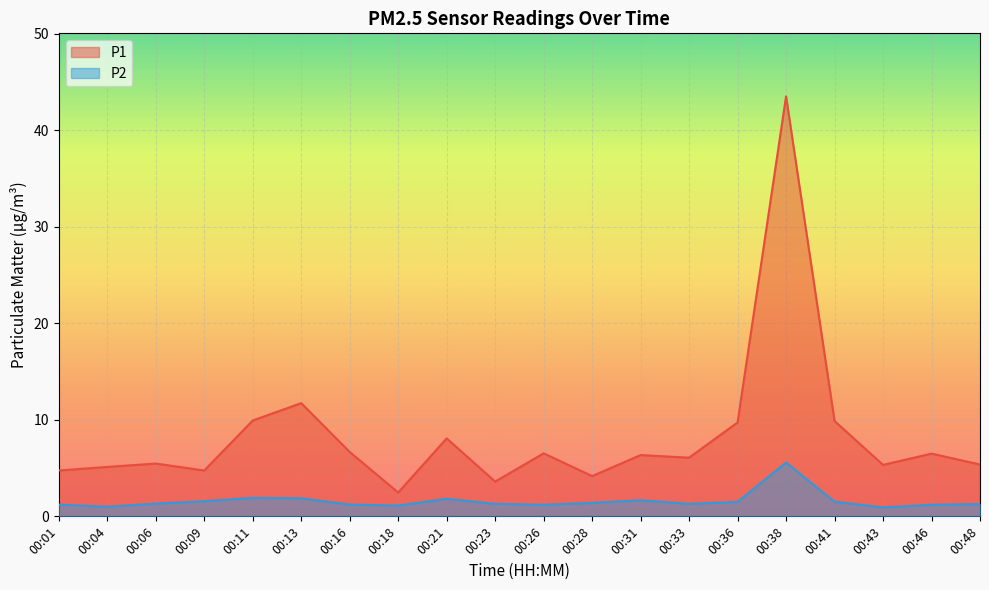

Reading right to left, transcribe all the data shown in this chart.

P1: 5.4	6.5	5.3	9.9	43.5	9.7	6.1	6.3	4.2	6.5	3.6	8.1	2.5	6.7	11.7	9.9	4.8	5.5	5.1	4.8
P2: 1.3	1.2	0.9	1.5	5.6	1.5	1.3	1.7	1.4	1.2	1.3	1.8	1.1	1.2	1.9	1.9	1.6	1.3	1.0	1.2